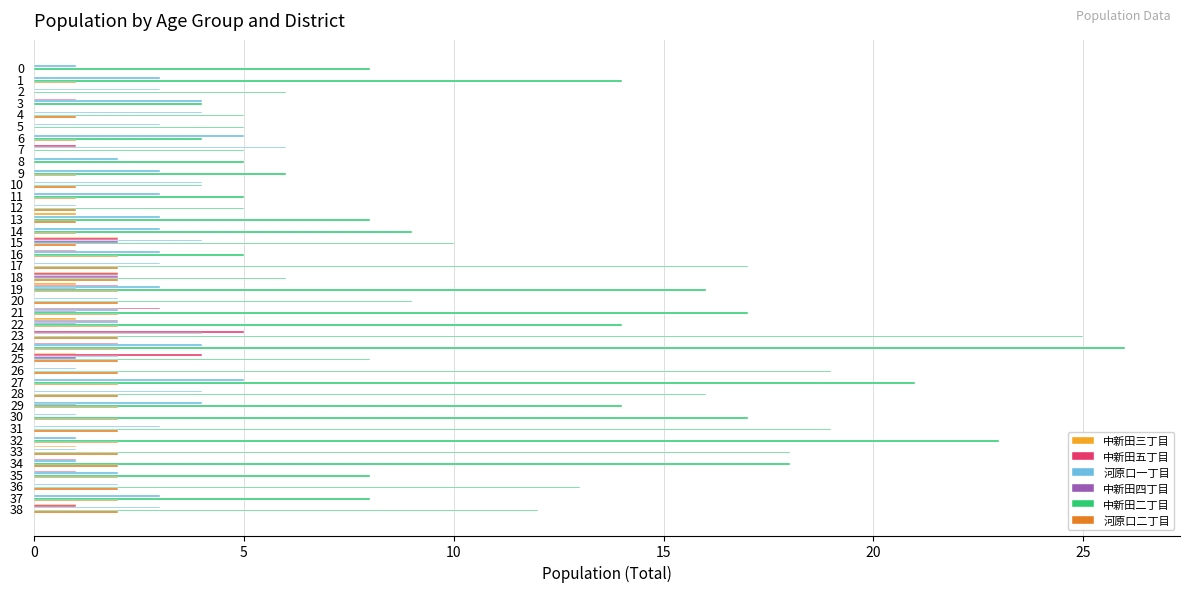

Which series has the largest total across all categories?

中新田二丁目